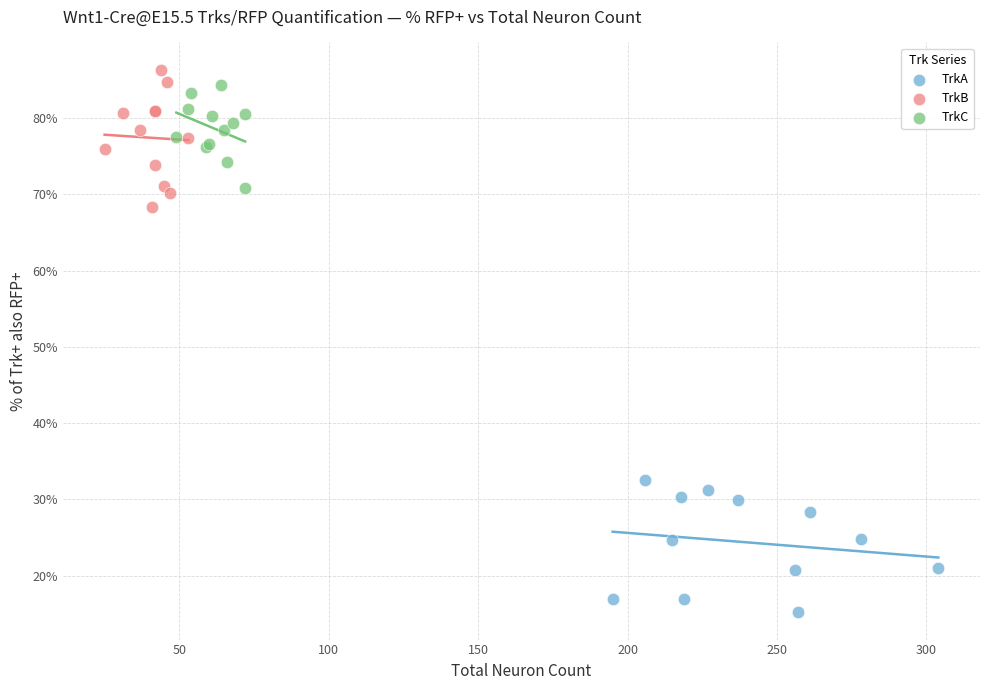

Which series has the widest spread of Y values?

TrkB